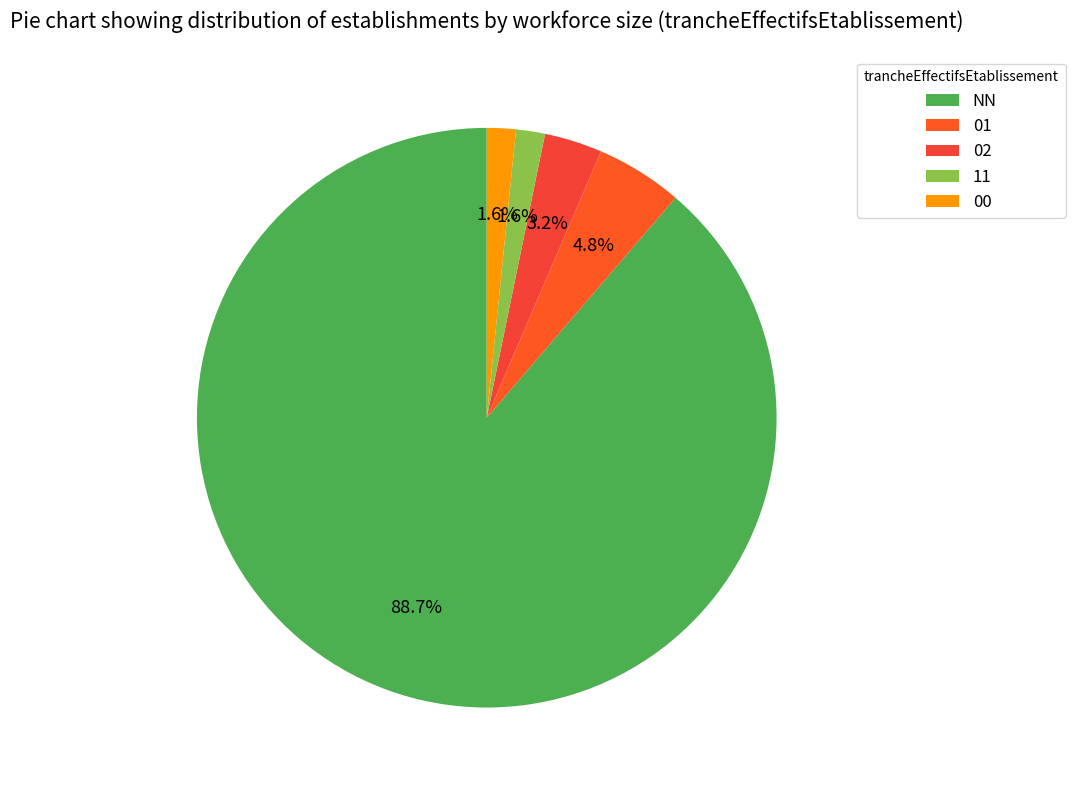

What is the largest slice in the pie chart?

NN